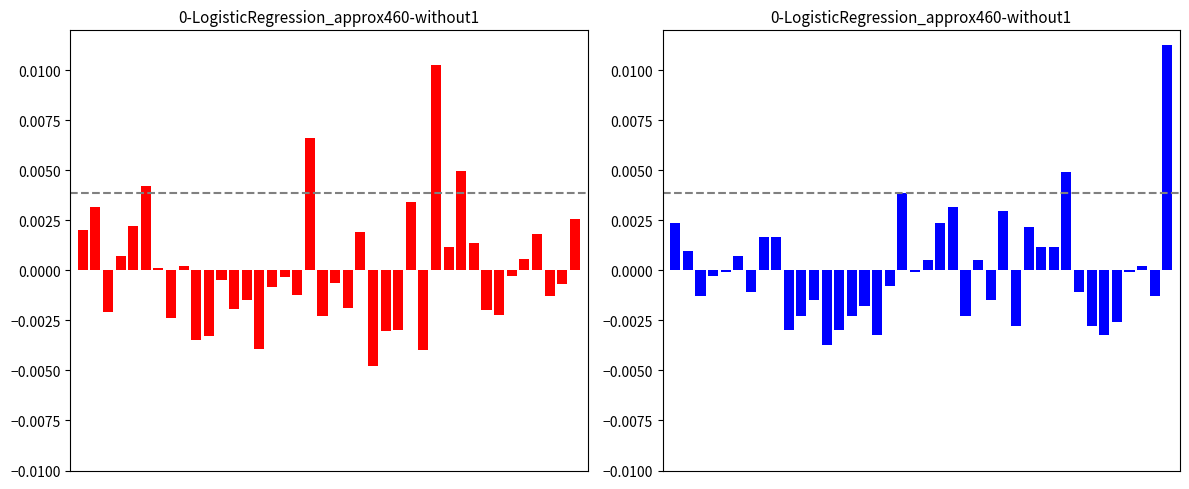

How many bars are there in total?

80